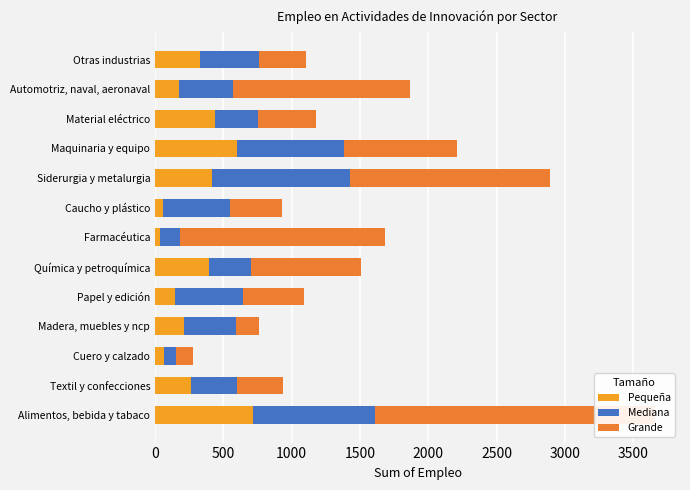

Rank the series by their maximum value, from highest to lowest.

Grande, Mediana, Pequeña